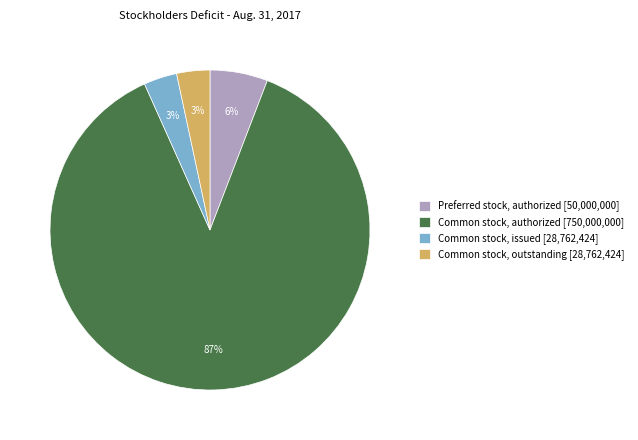

Which slice is the largest?

Common stock, authorized [750,000,000]